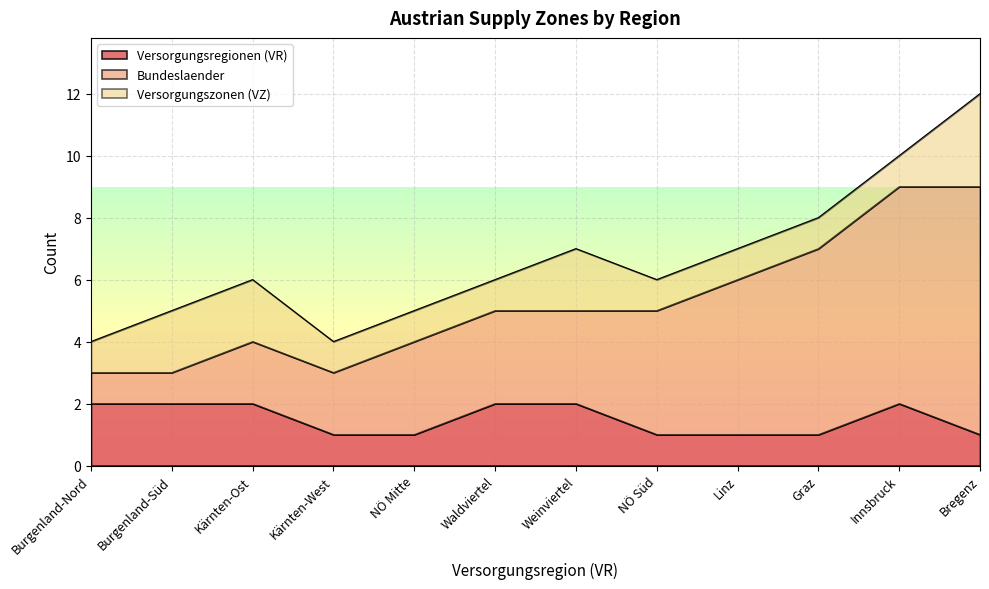

The value of Versorgungsregionen (VR) at Burgenland-Süd is 1. True or false?

False